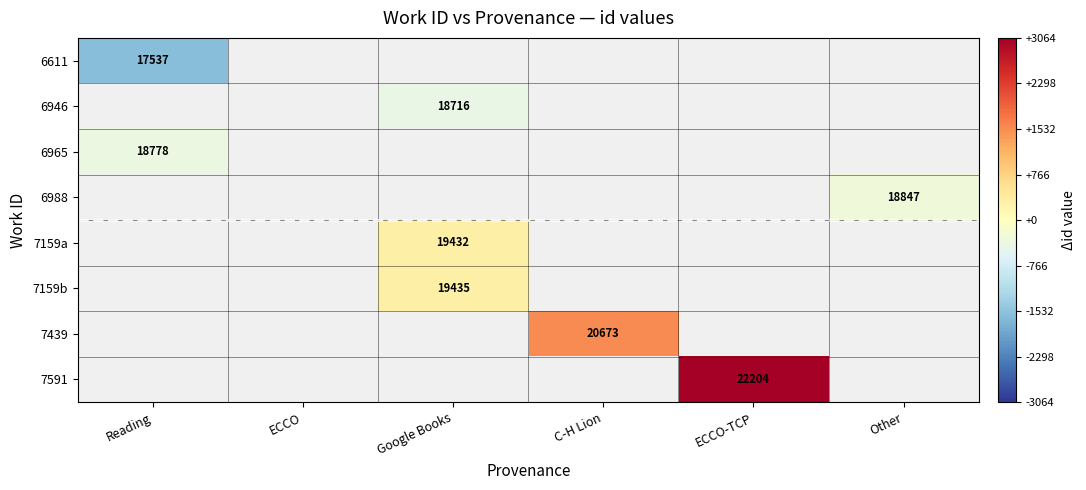

The value of 6946 at Google Books is 18716.0. True or false?

True